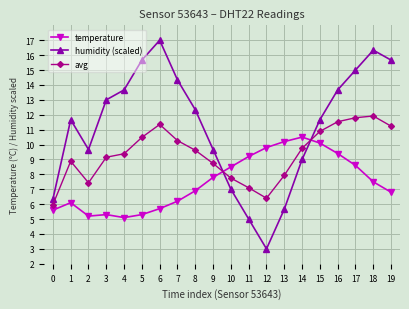

Which label corresponds to the smallest value in the chart?

12